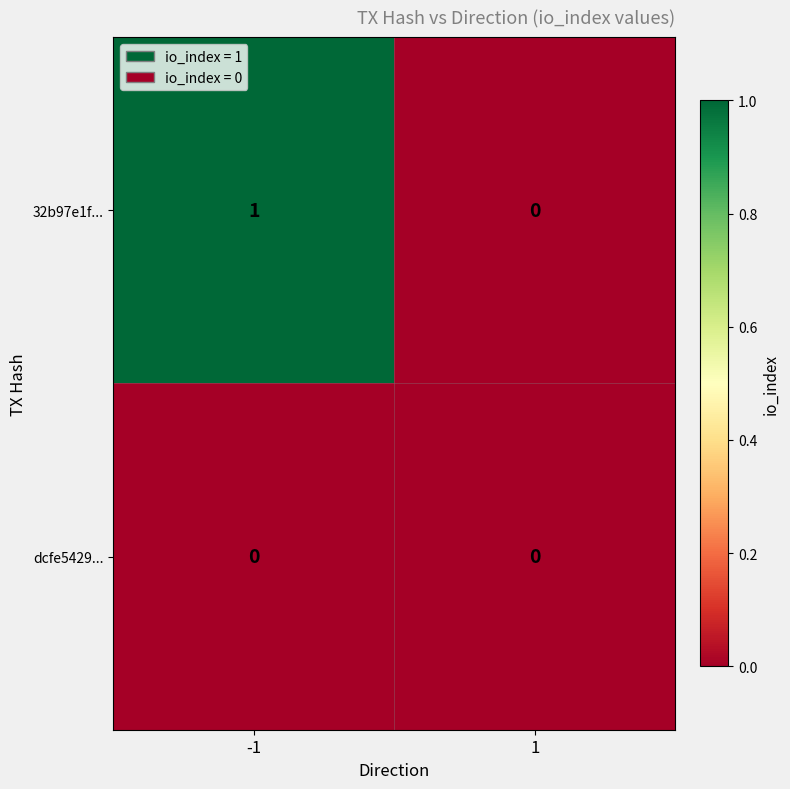

How many data points does each series have?

2